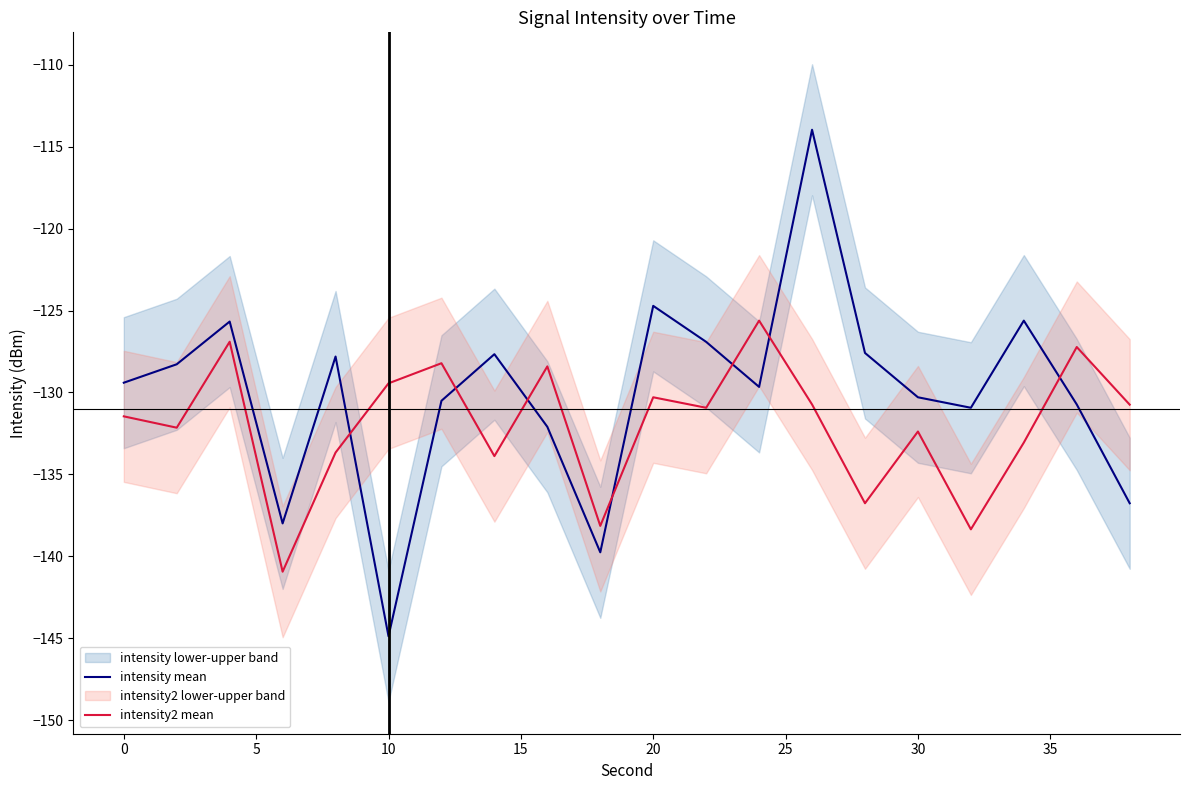

What are all the series names shown in the legend?

intensity mean, intensity2 mean